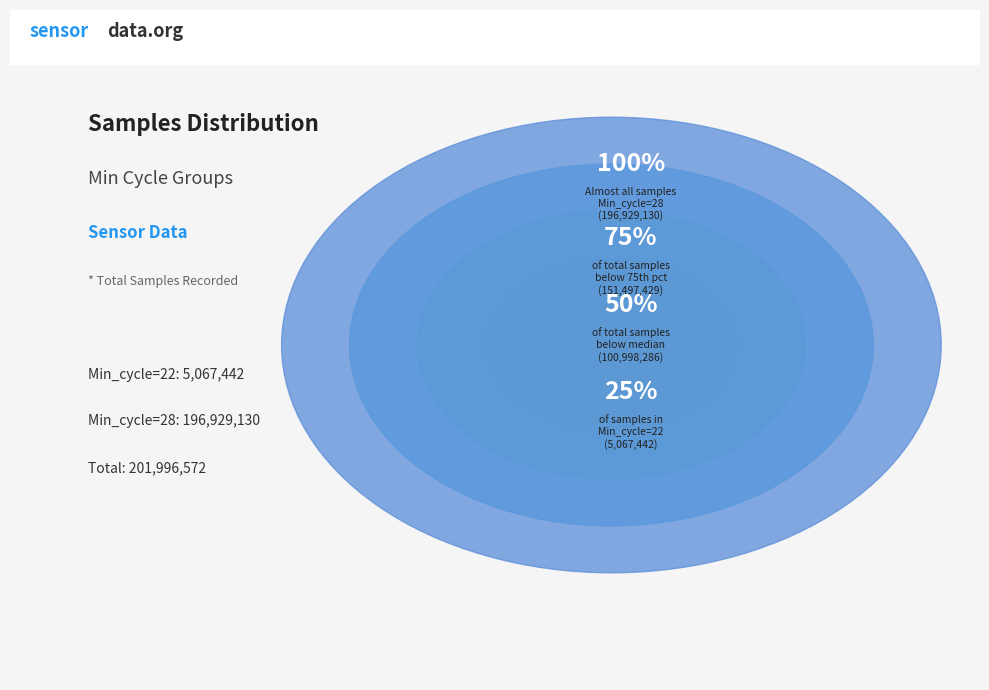

The 22 slice represents 1% of the pie. True or false?

False